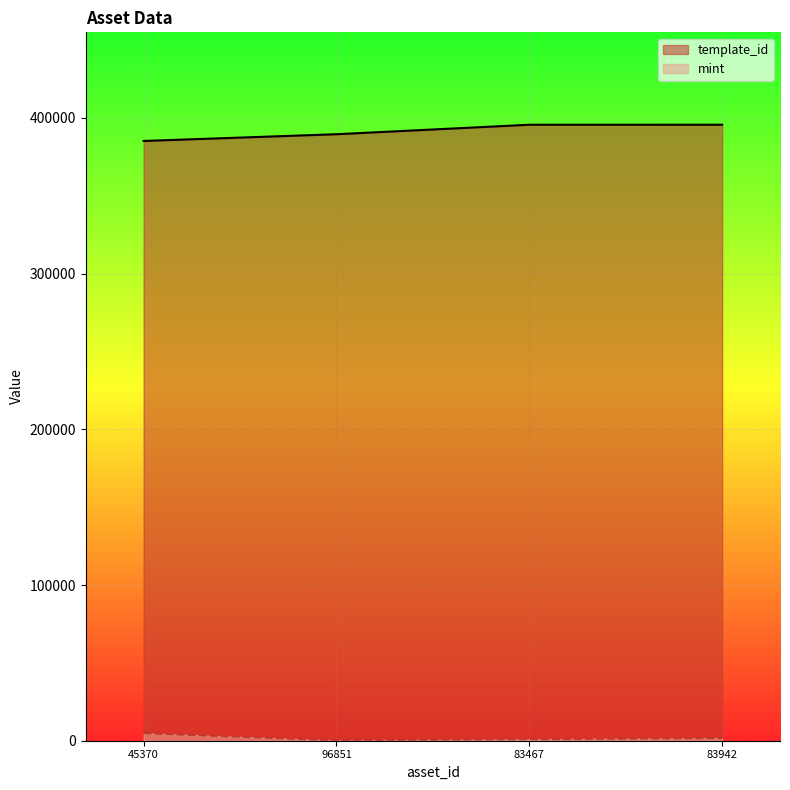

What is the average value of the mint series?

1960